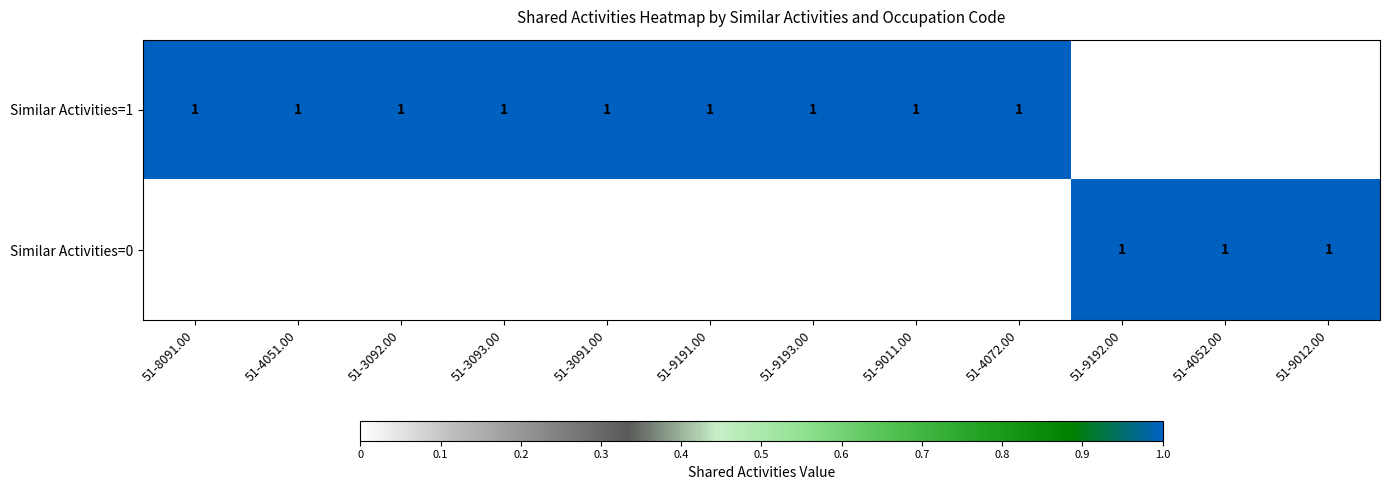

The value of 0 at 0 is 1. True or false?

True